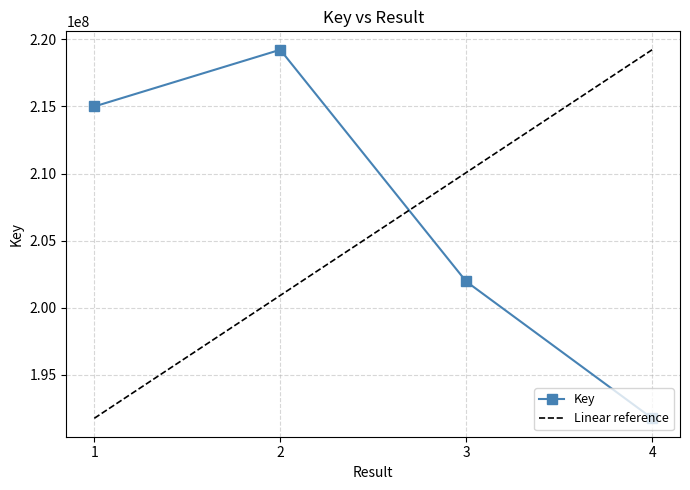

Count the number of values greater than 215000225.

1